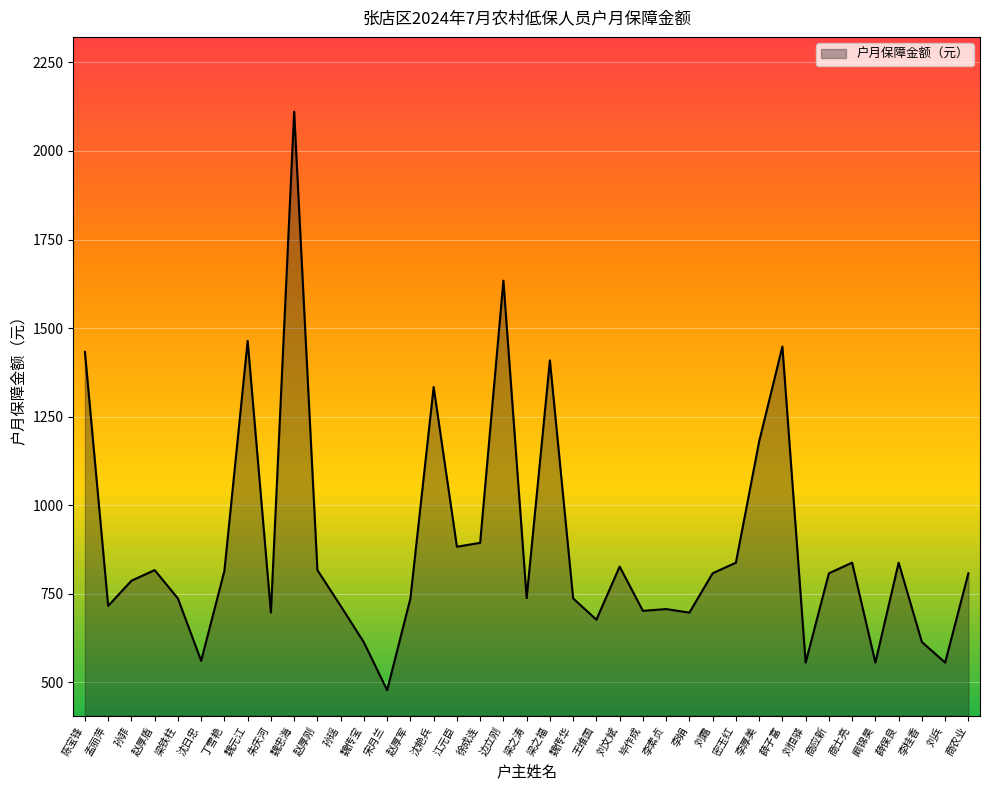

Is it true that the value at 魏忠海 is 2111?

True